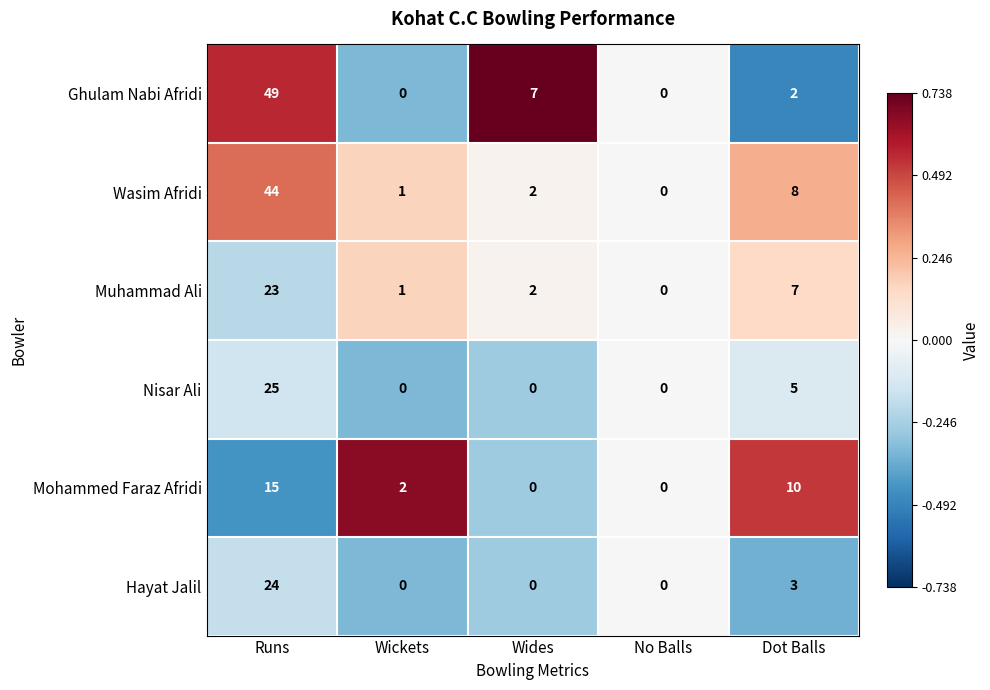

Between Wides and No Balls, which series saw the biggest shift?

Ghulam Nabi Afridi